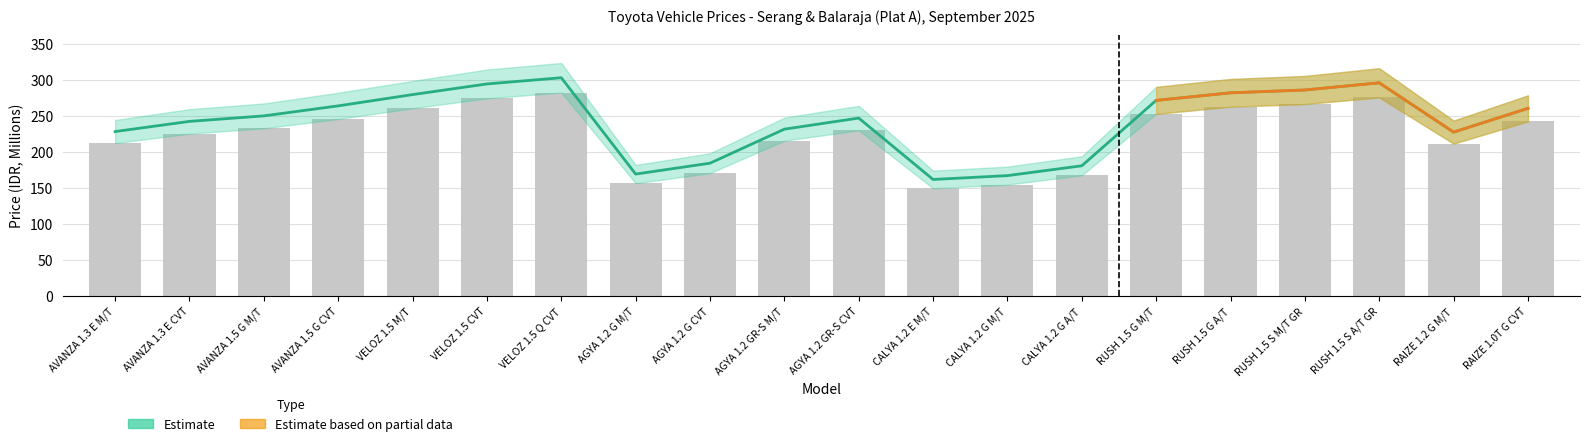

What is the difference between the maximum and second lowest values?

127.9